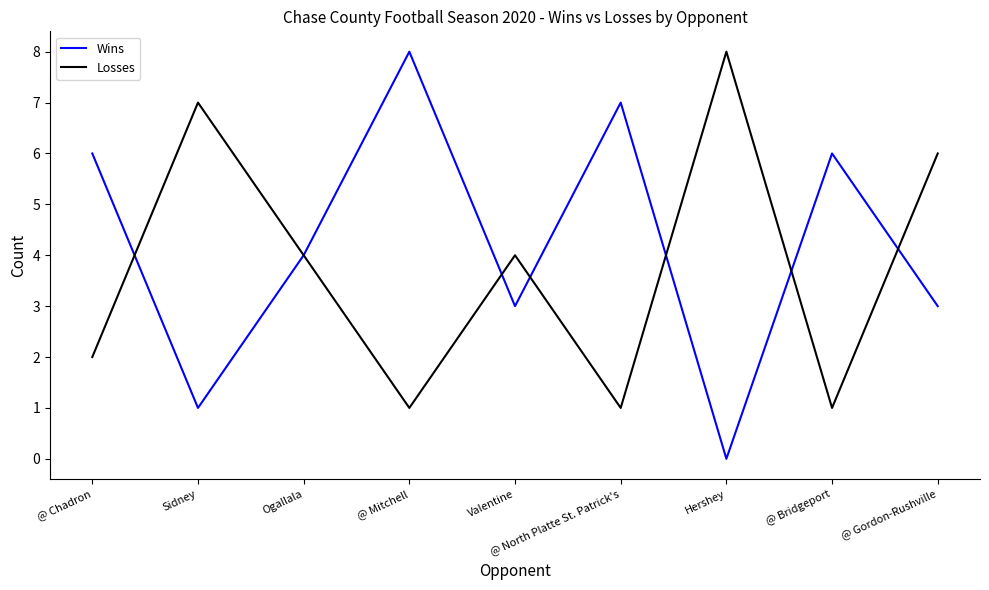

At how many categories does at least one series exceed 5?

7